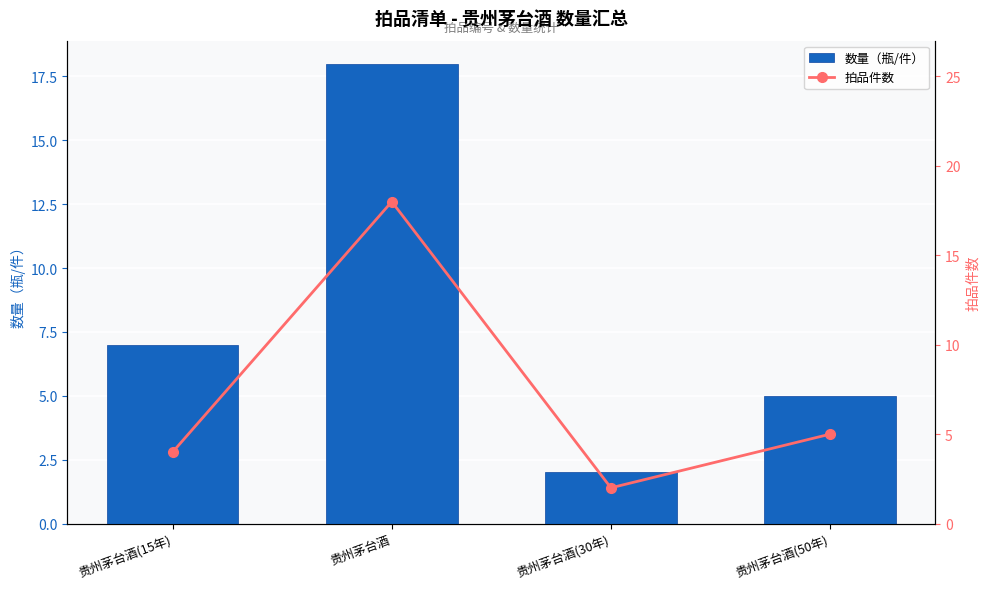

Read the 数量（瓶/件） value at 贵州茅台酒, to the nearest 5.

20